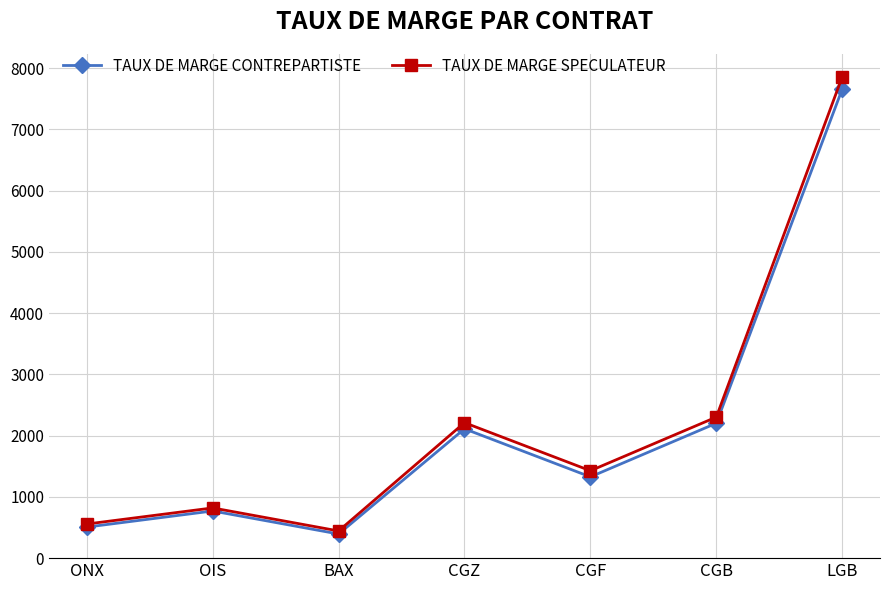

Count the number of data series in this chart.

2